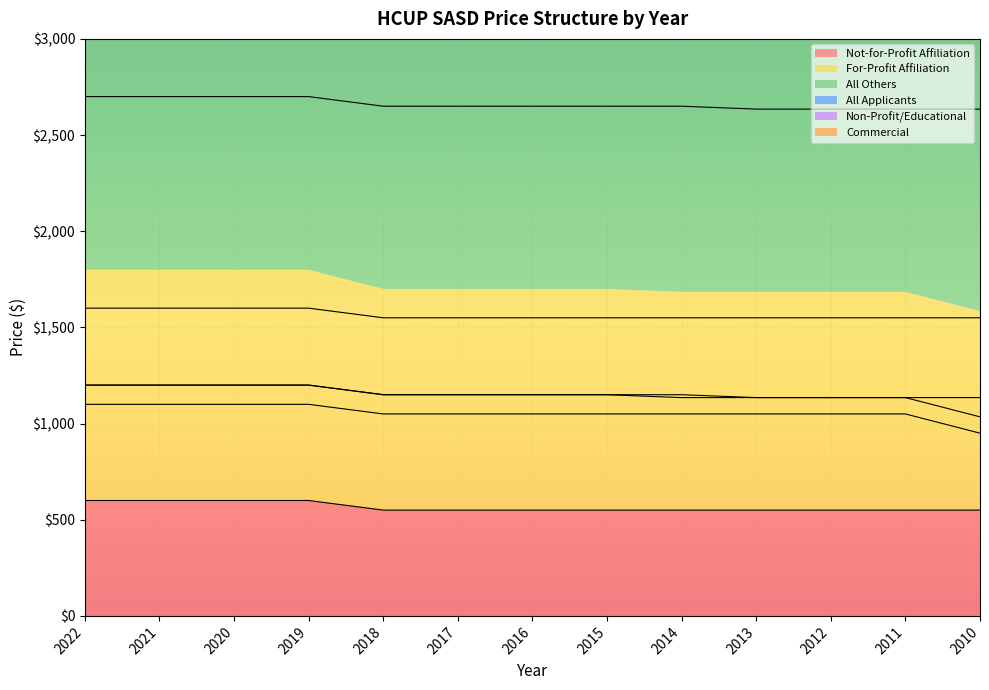

Count the Not-for-Profit Affiliation values in the range 550 to 600.

13